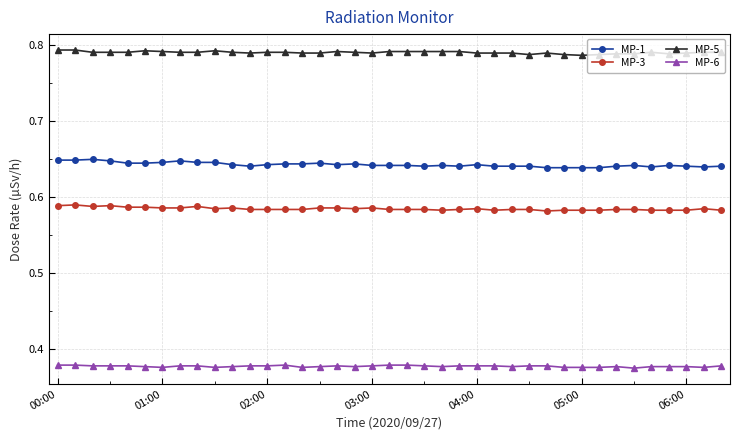

How many MP-3 values are between 0 and 1?

39